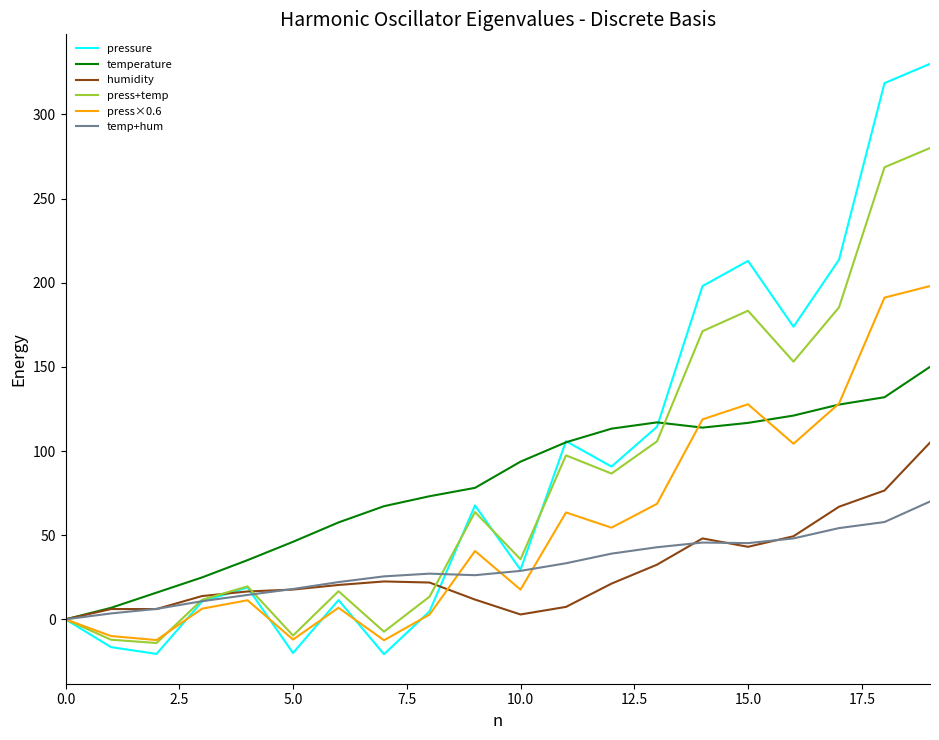

List the series in order of their peak value, highest first.

pressure, press+temp, press×0.6, temperature, humidity, temp+hum